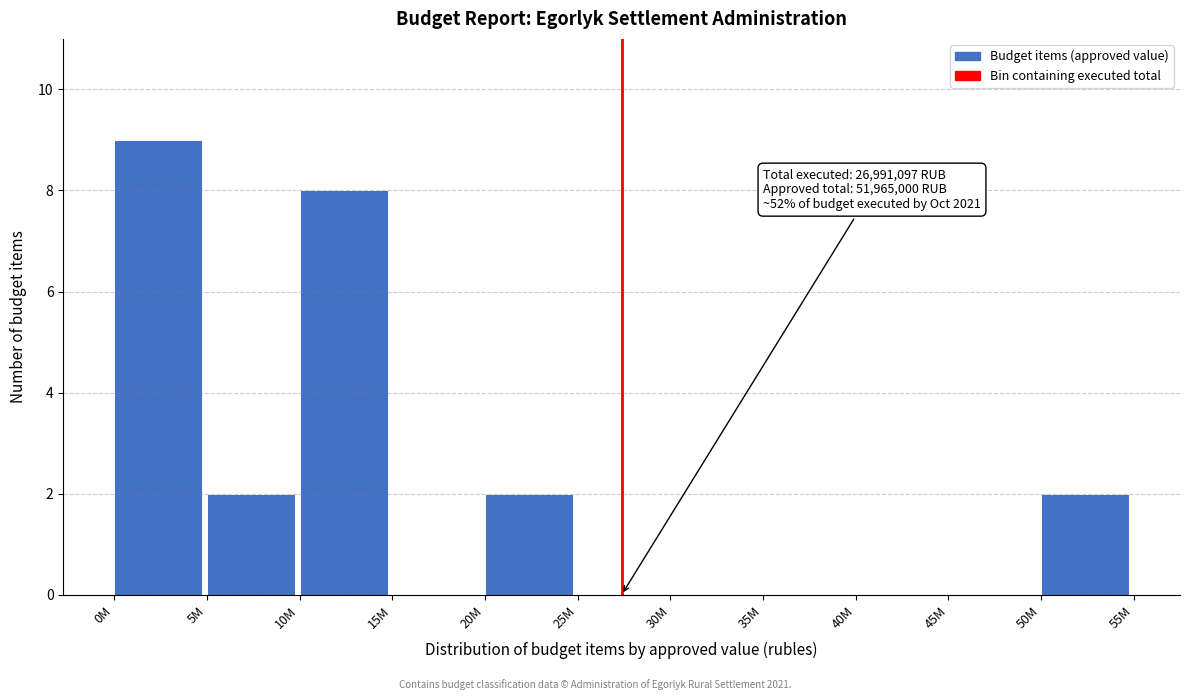

Reading left to right, list all the values displayed in this chart.

0M=9	5M=2	10M=8	15M=0	20M=2	25M=0	30M=0	35M=0	40M=0	45M=0	50M=2